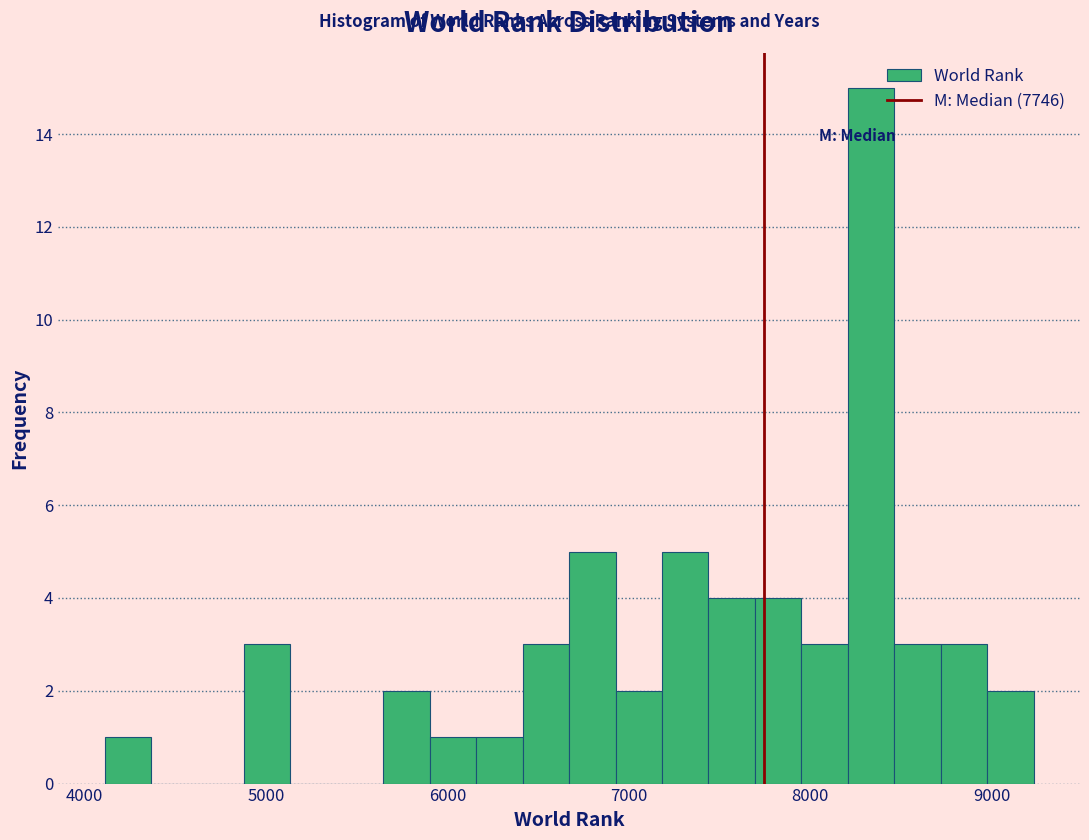

Read against the x-axis, roughly where is the centre of the tallest bar?

8300